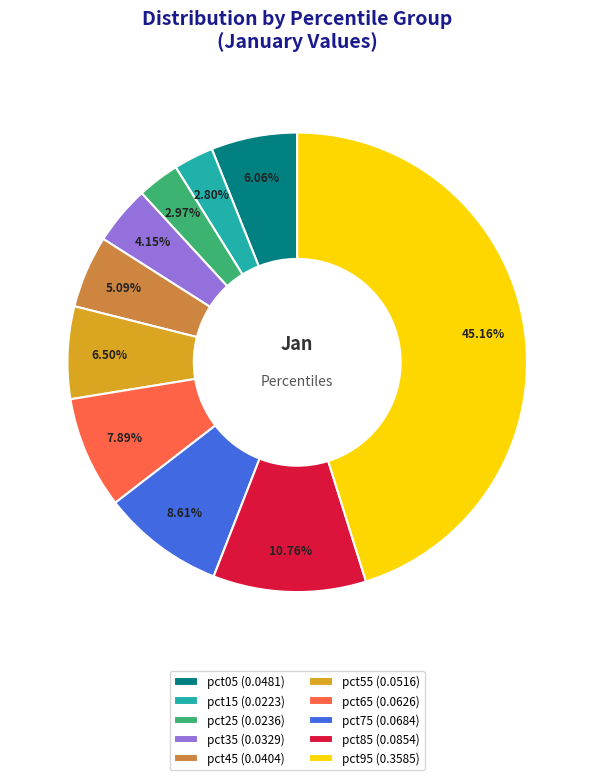

To the nearest percent, what is the difference between the largest and smallest slice percentages?

42%